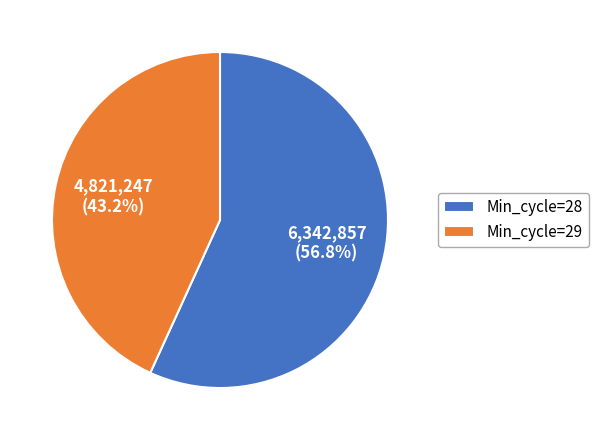

Approximately how many times larger is the value at Min_cycle=28 compared to Min_cycle=29?

1.3